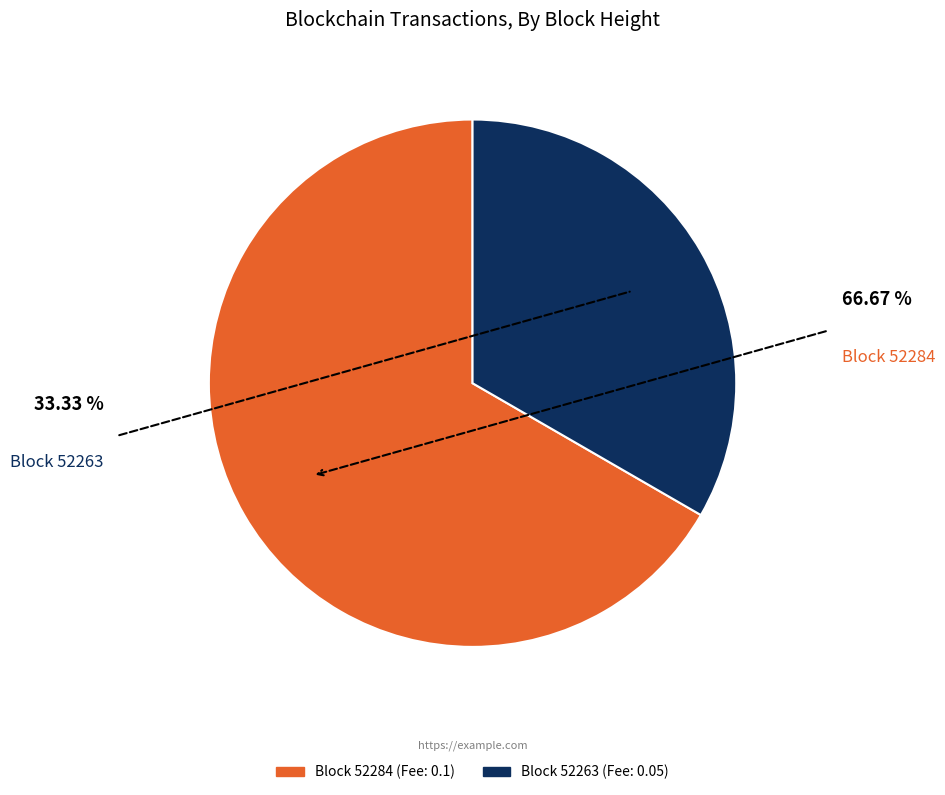

Count the number of slices in the pie.

2